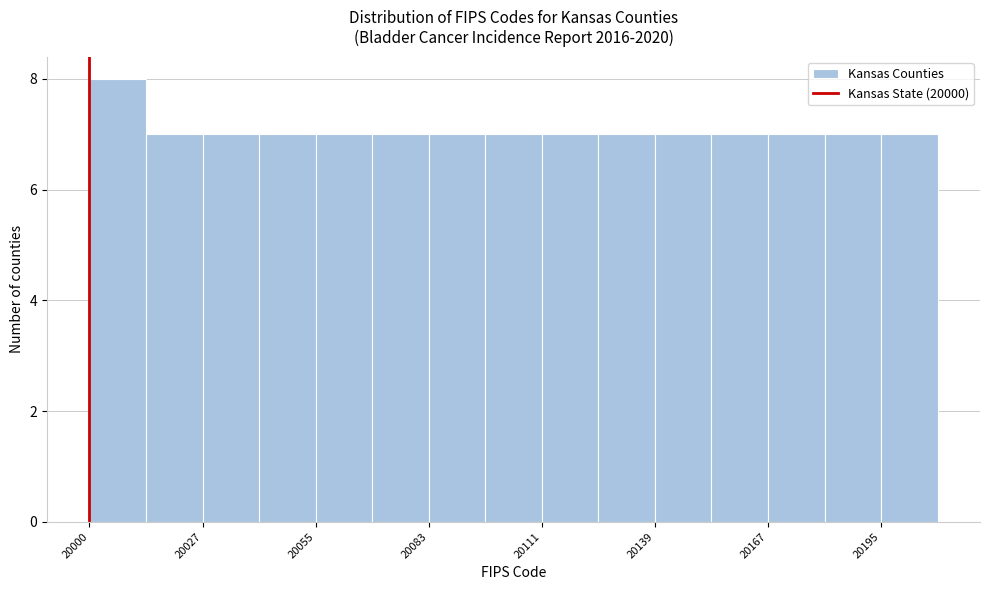

Read against the x-axis, roughly where is the centre of the tallest bar?

20005